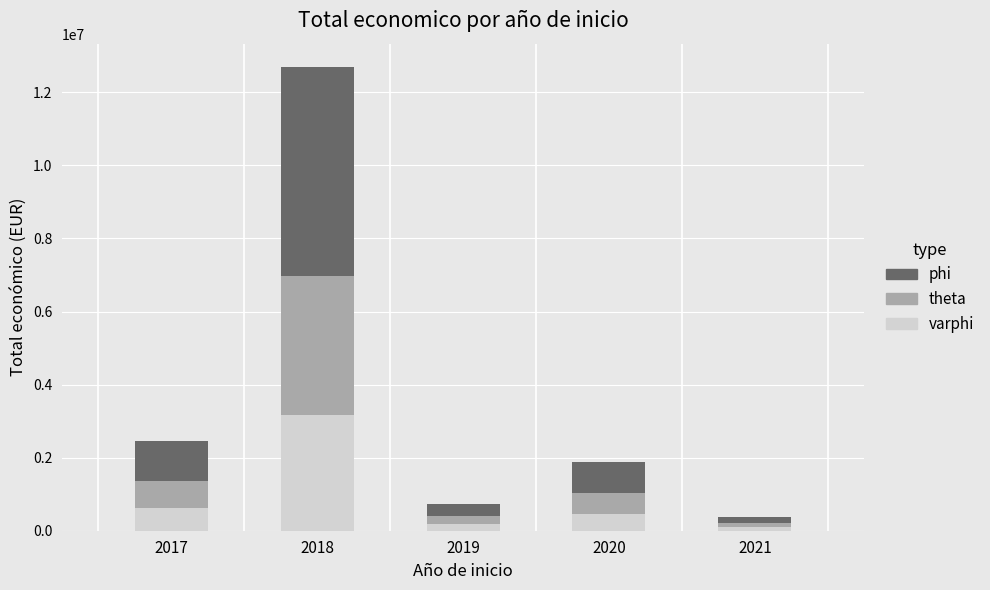

Are the bars grouped side by side (vs. stacked)?

No